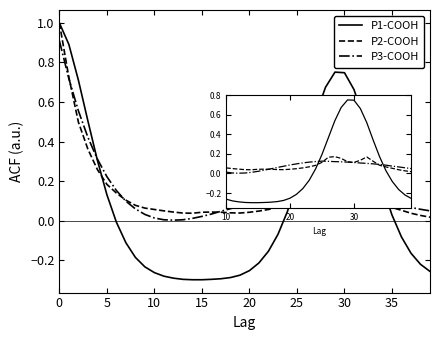

Which series ends up on top after the final intersection of P3-COOH and P2-COOH?

P3-COOH